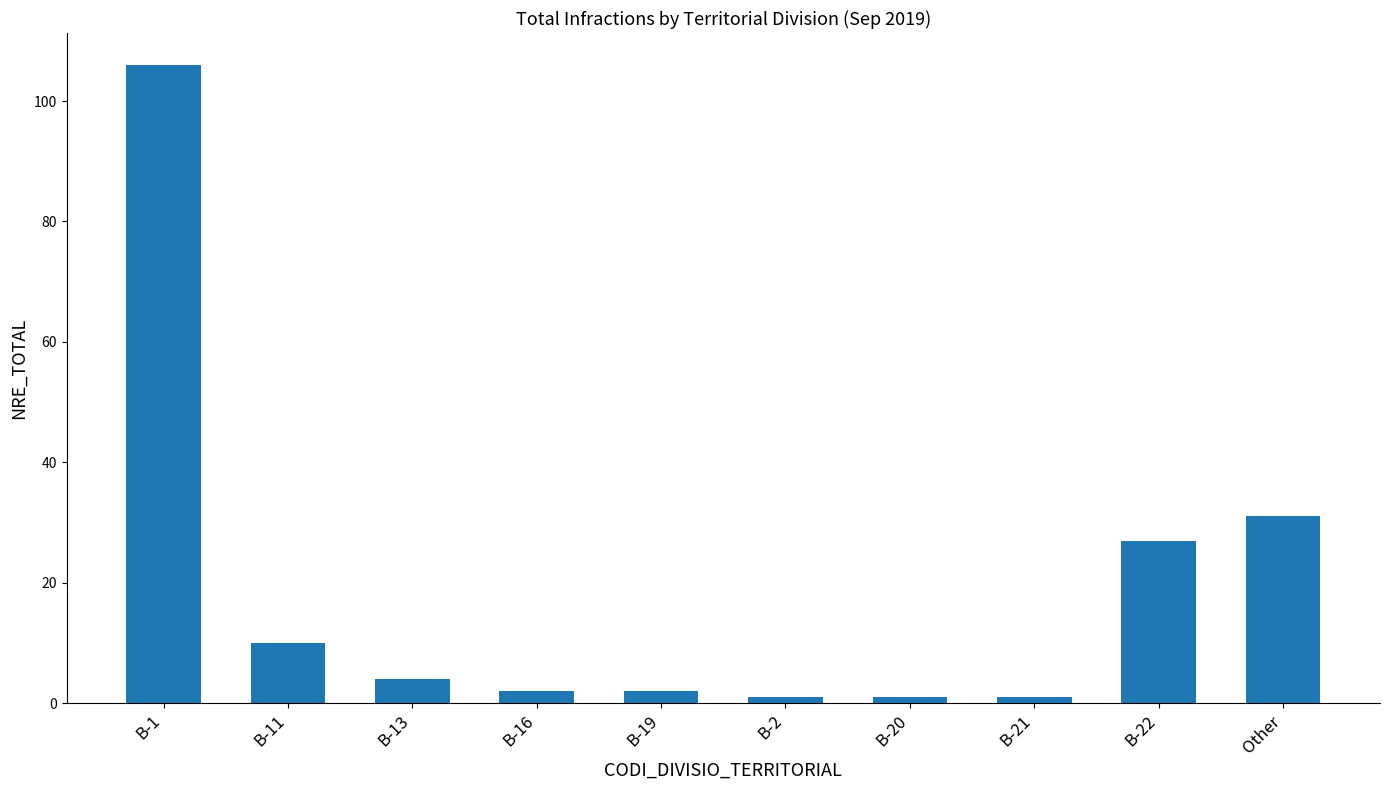

What is the maximum value shown in the chart?

106